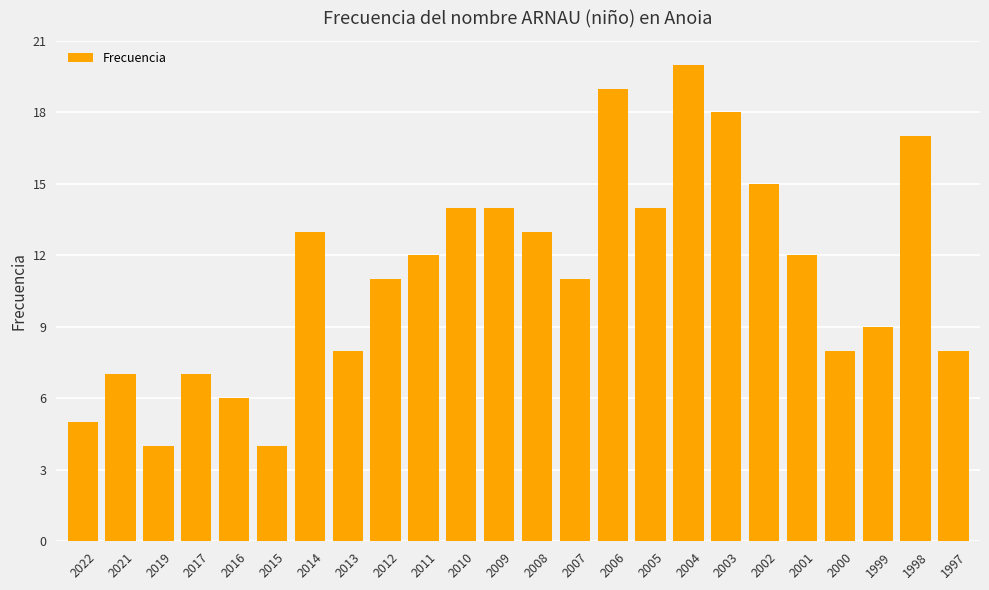

Reading left to right, extract all data points from this chart.

2022=5	2021=7	2019=4	2017=7	2016=6	2015=4	2014=13	2013=8	2012=11	2011=12	2010=14	2009=14	2008=13	2007=11	2006=19	2005=14	2004=20	2003=18	2002=15	2001=12	2000=8	1999=9	1998=17	1997=8